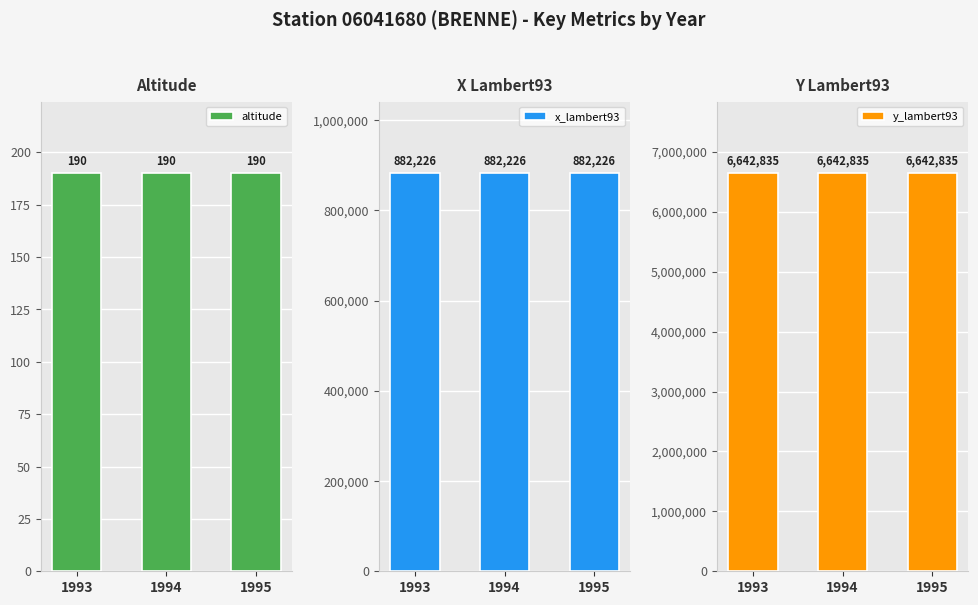

Rank the categories by y_lambert93 value from lowest to highest.

1993, 1994, 1995